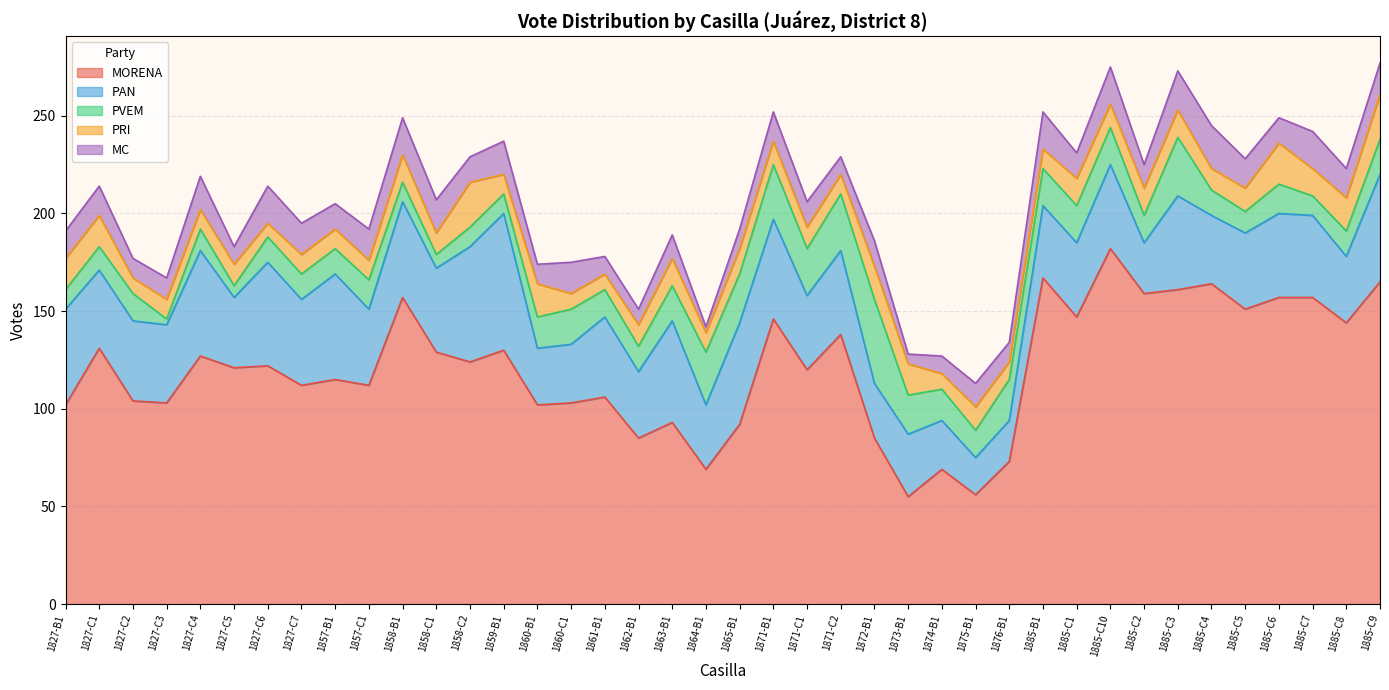

At which category does PRI reach its first local peak?

1827-C5